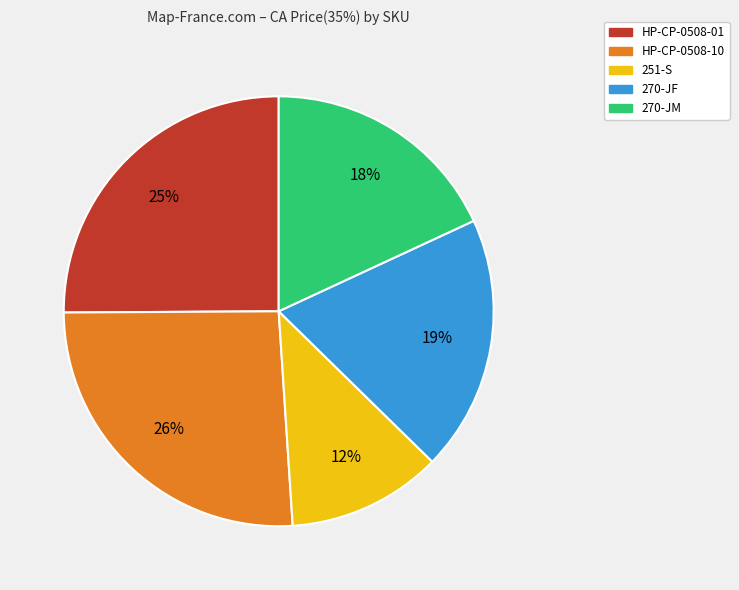

How many segments does this pie chart have?

5